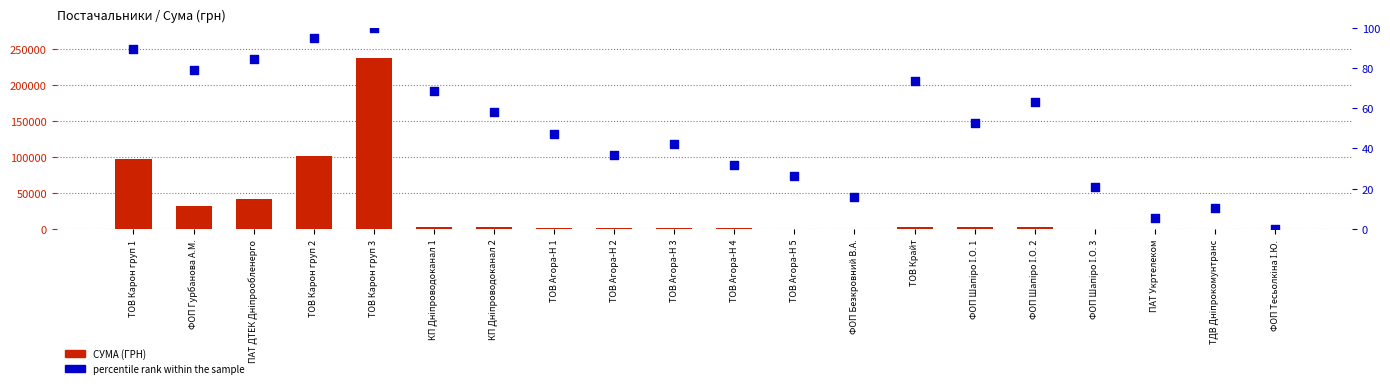

What is the total value across all series at ТОВ Крайт?

3113.7